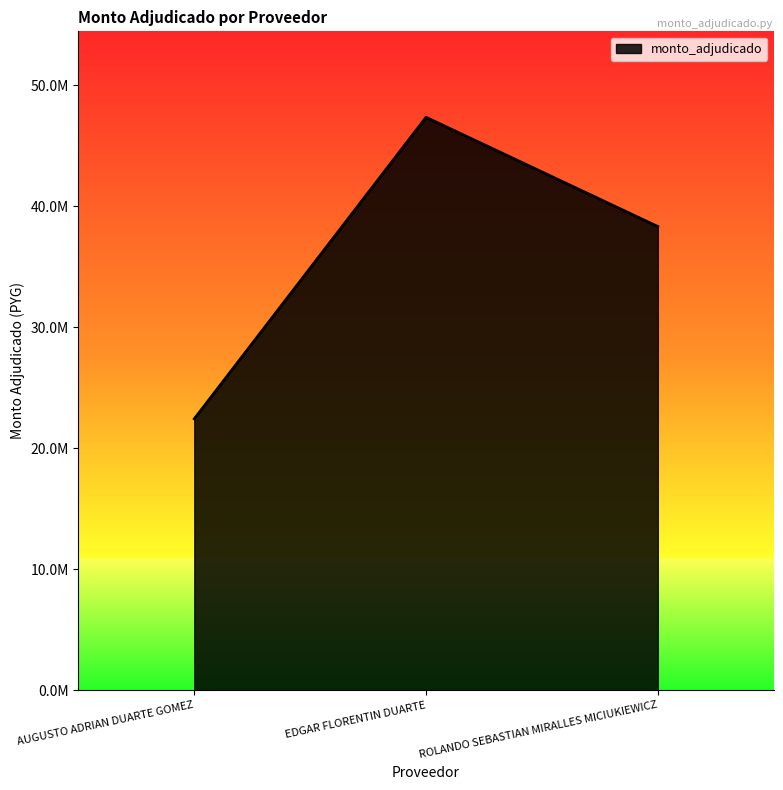

Does the chart display data point markers on the line(s)?

No